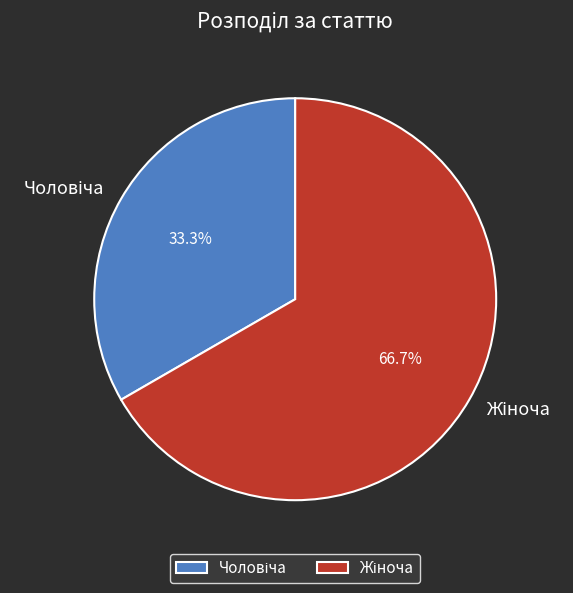

Is there any slice that represents more than half of the pie?

Yes